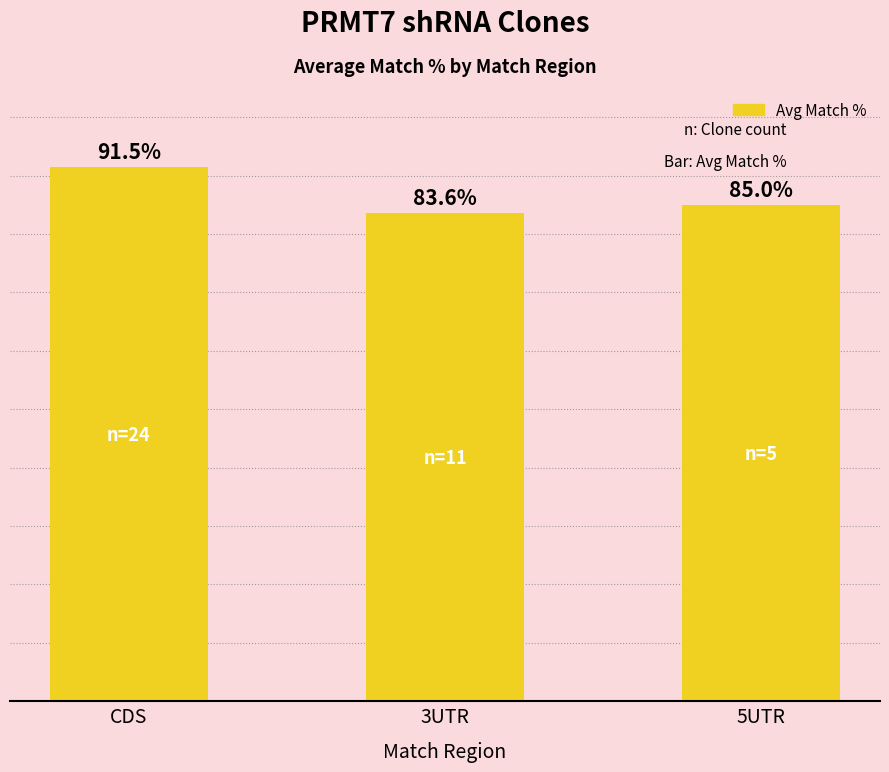

Which category has the highest value across all series?

CDS